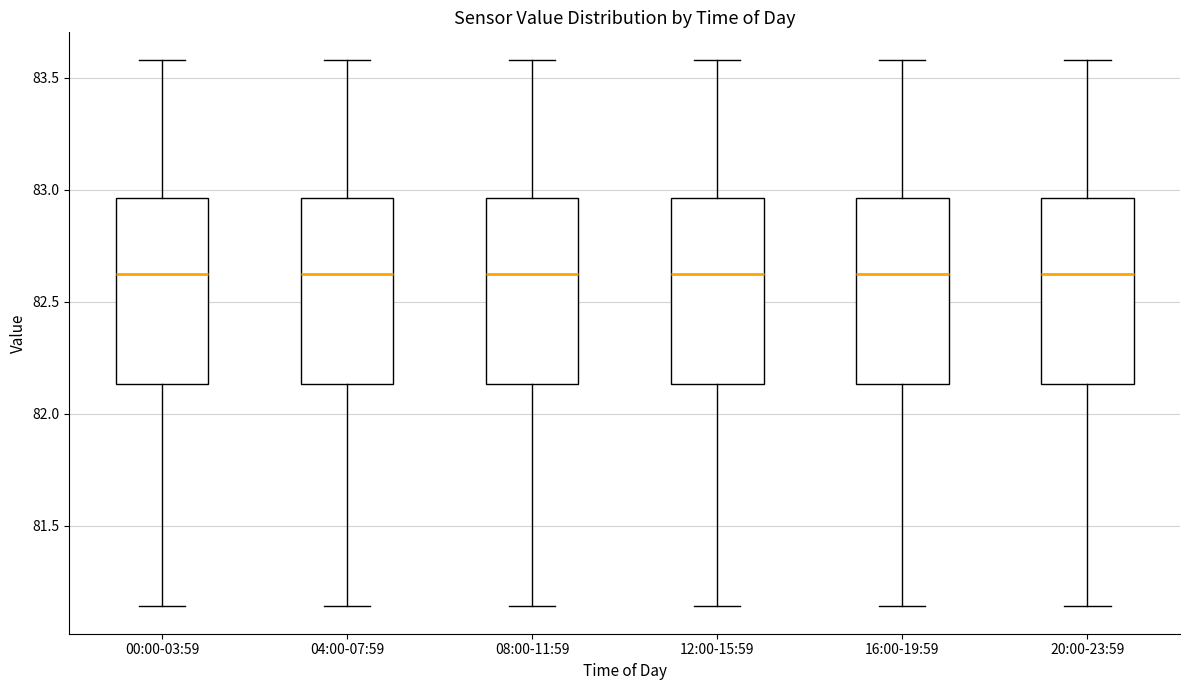

Where does the lower whisker of the box for 00:00-03:59 end on the y-axis? The values are not printed on the chart, so give them approximately, as read against the axis.

81.15